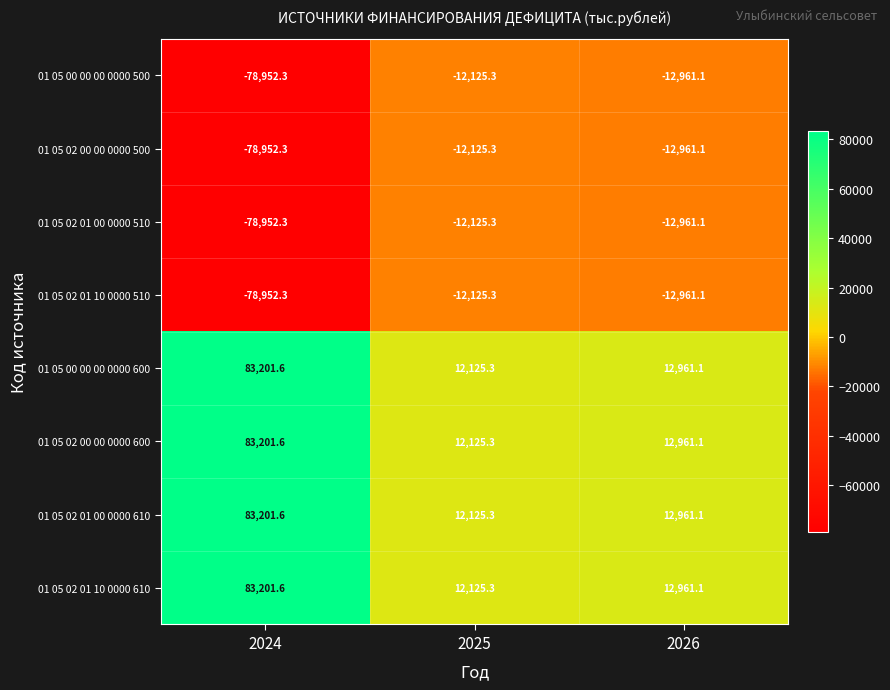

How many values in the 01 05 00 00 00 0000 500 series are below -12961?

2